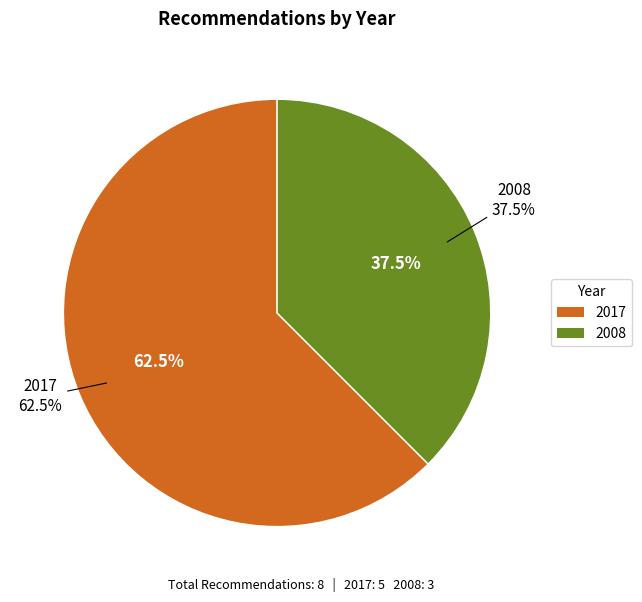

The REC155-3472 slice represents 23% of the pie. True or false?

False